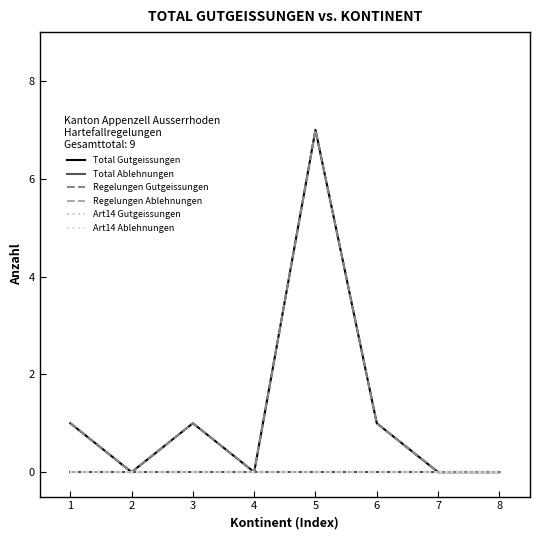

Is this an area chart (filled region under the line)?

No